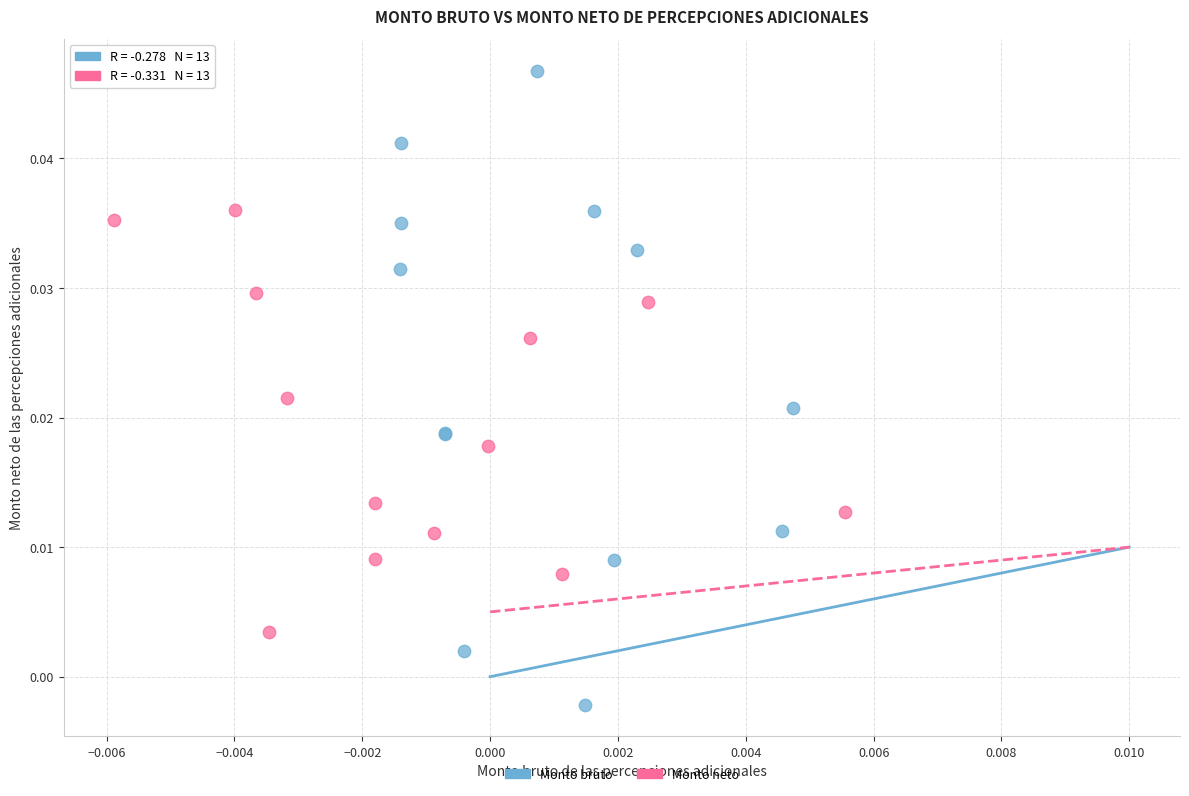

Which series has the largest Y range (max minus min)?

Monto bruto